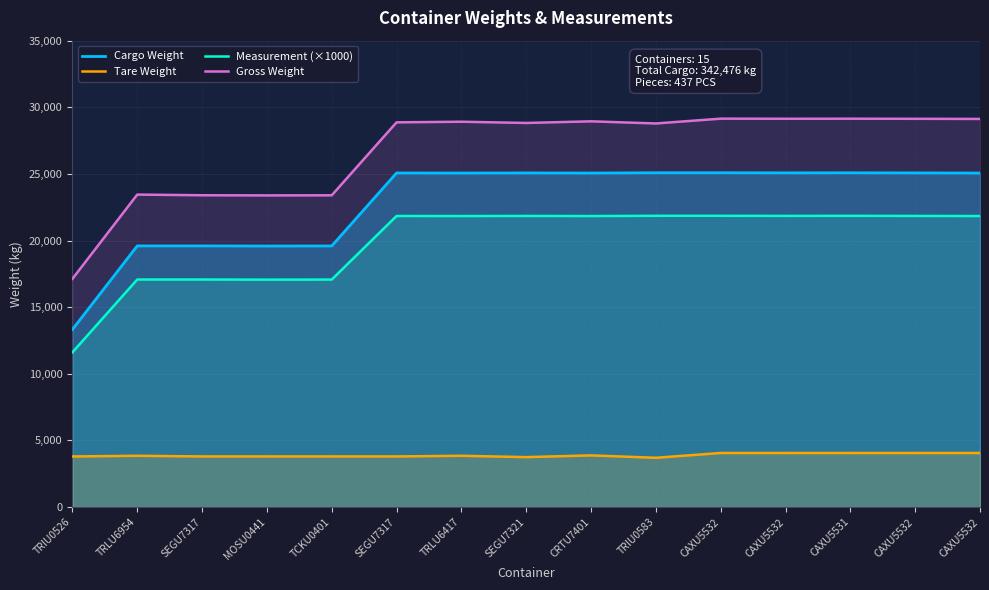

True or false: Cargo Weight has a value of 39953 at CAXU5532.

False